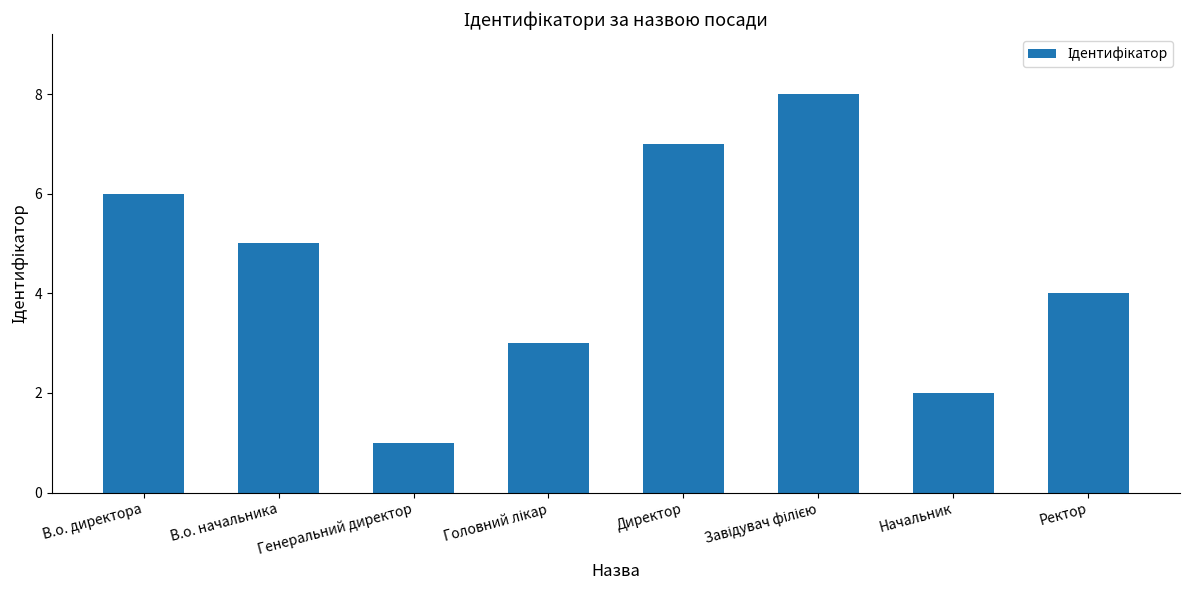

Reading left to right, extract all data points from this chart.

6	5	1	3	7	8	2	4